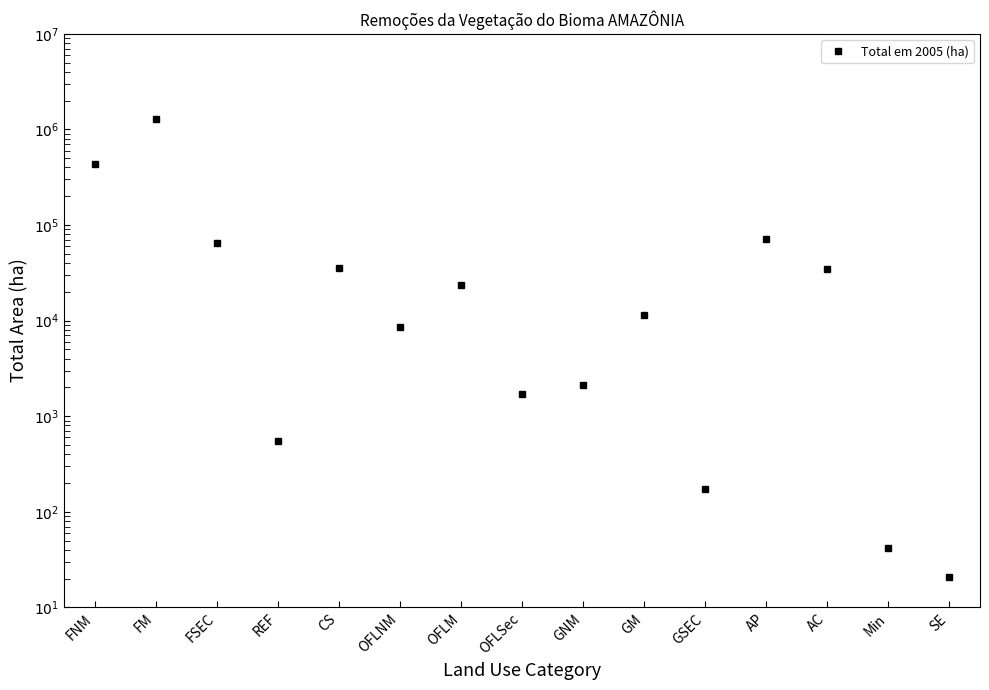

What is the label of the 11th point from the left?

GSEC